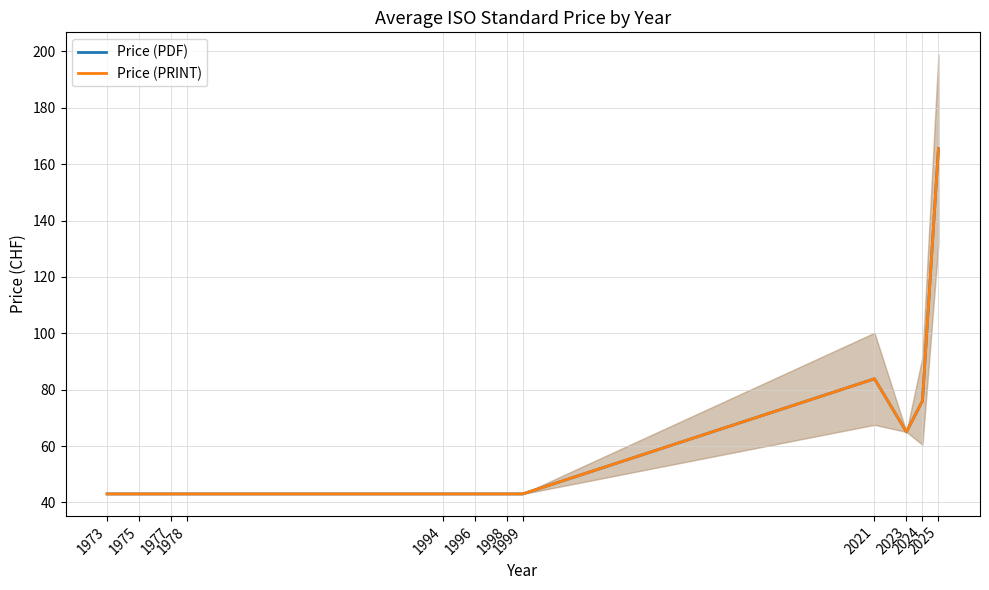

Reading left to right, extract all data points from this chart.

Price (PDF): 1973=43.0	1975=43.0	1977=43.0	1978=43.0	1994=43.0	1996=43.0	1998=43.0	1999=43.0	2021=83.9	2023=65.0	2024=76.0	2025=165.5
Price (PRINT): 1973=43.0	1975=43.0	1977=43.0	1978=43.0	1994=43.0	1996=43.0	1998=43.0	1999=43.0	2021=83.9	2023=65.0	2024=76.0	2025=165.5